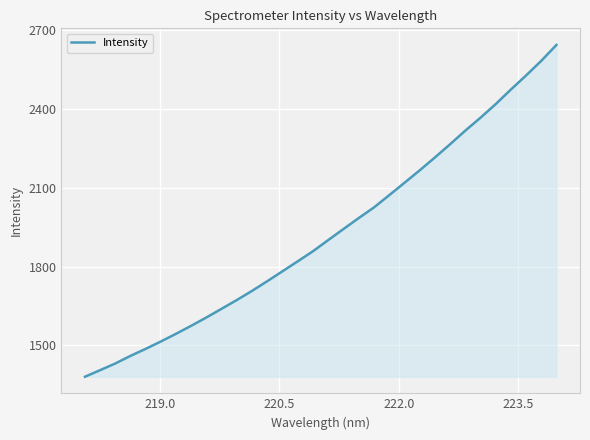

What is the difference between the maximum and minimum values?

1263.5